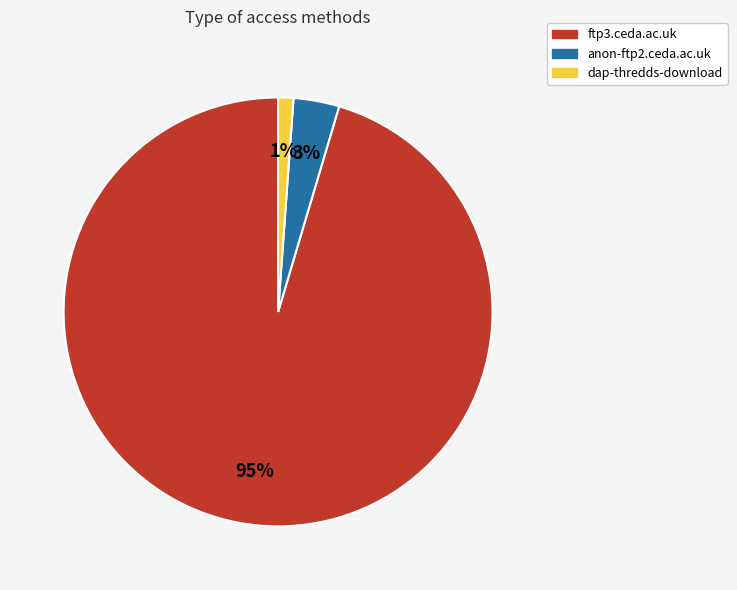

How many slices are in this pie chart?

3